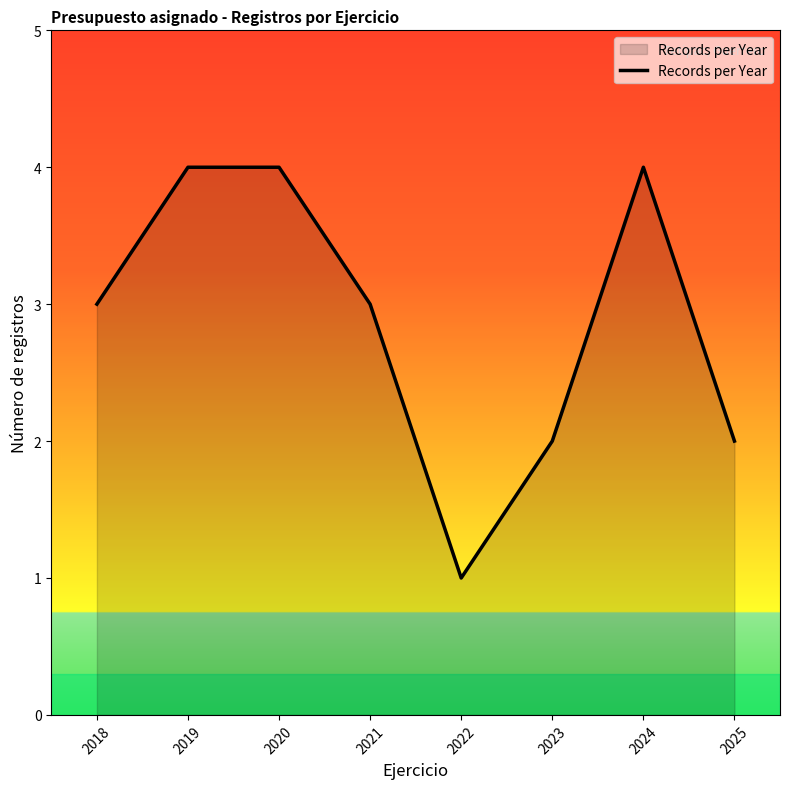

How many lines are shown in the chart?

1